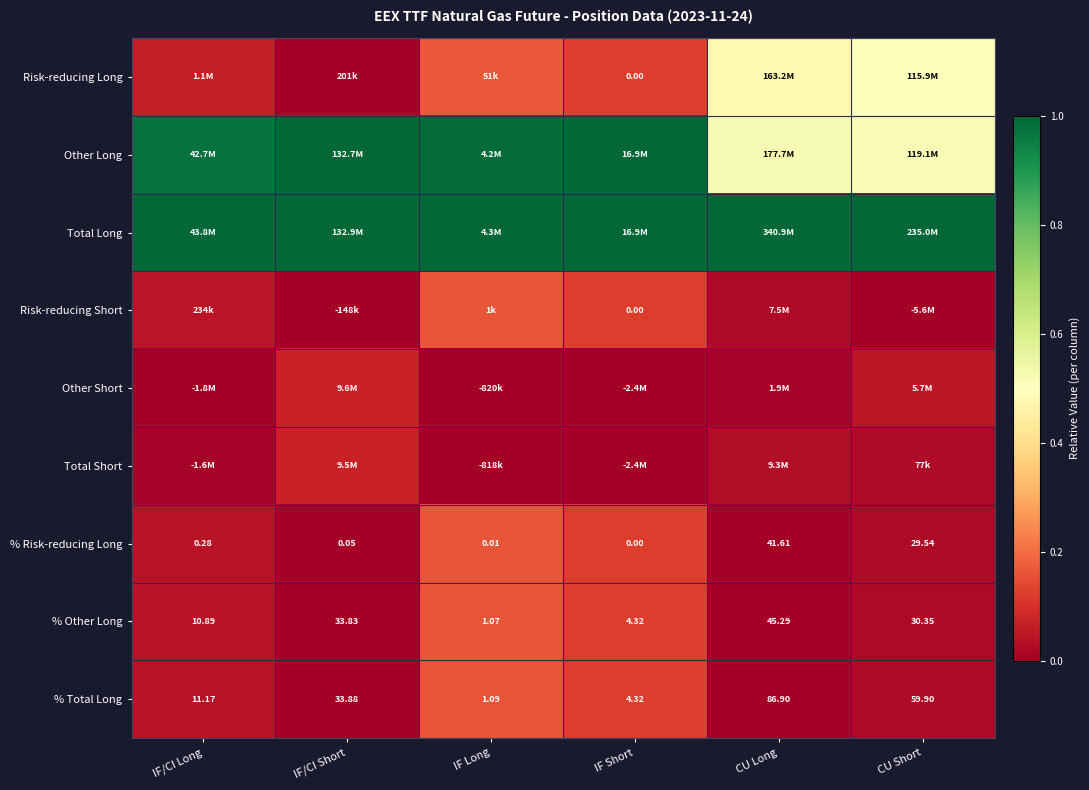

List the labels in order of % Other Long value, largest first.

CU Long, IF/CI Short, CU Short, IF/CI Long, IF Short, IF Long